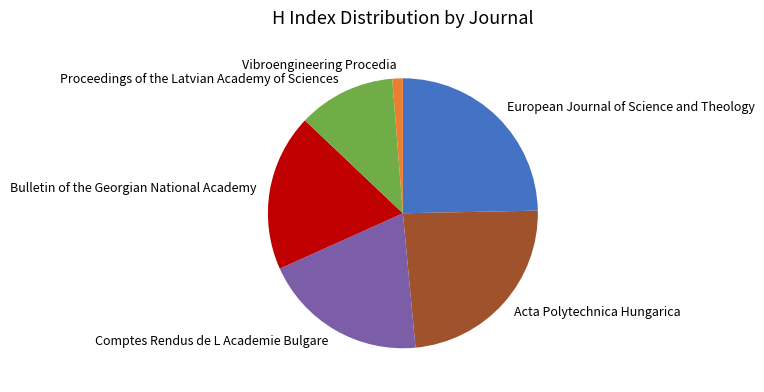

Does any single category account for the majority?

No